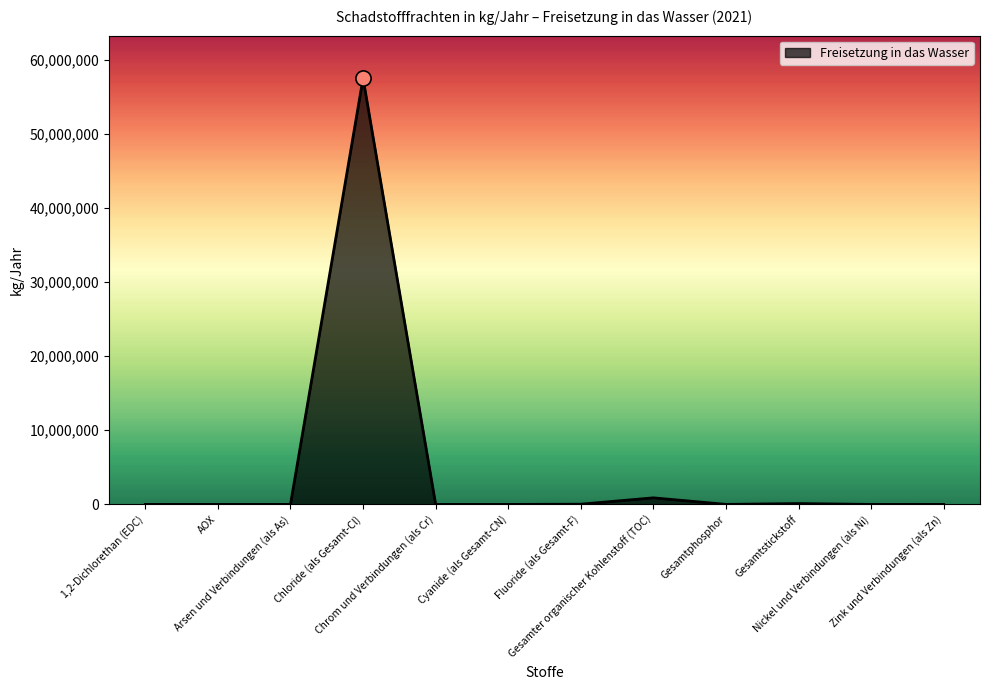

Approximately how many times larger is the value at Nickel und Verbindungen (als Ni) compared to Chrom und Verbindungen (als Cr)?

1.2